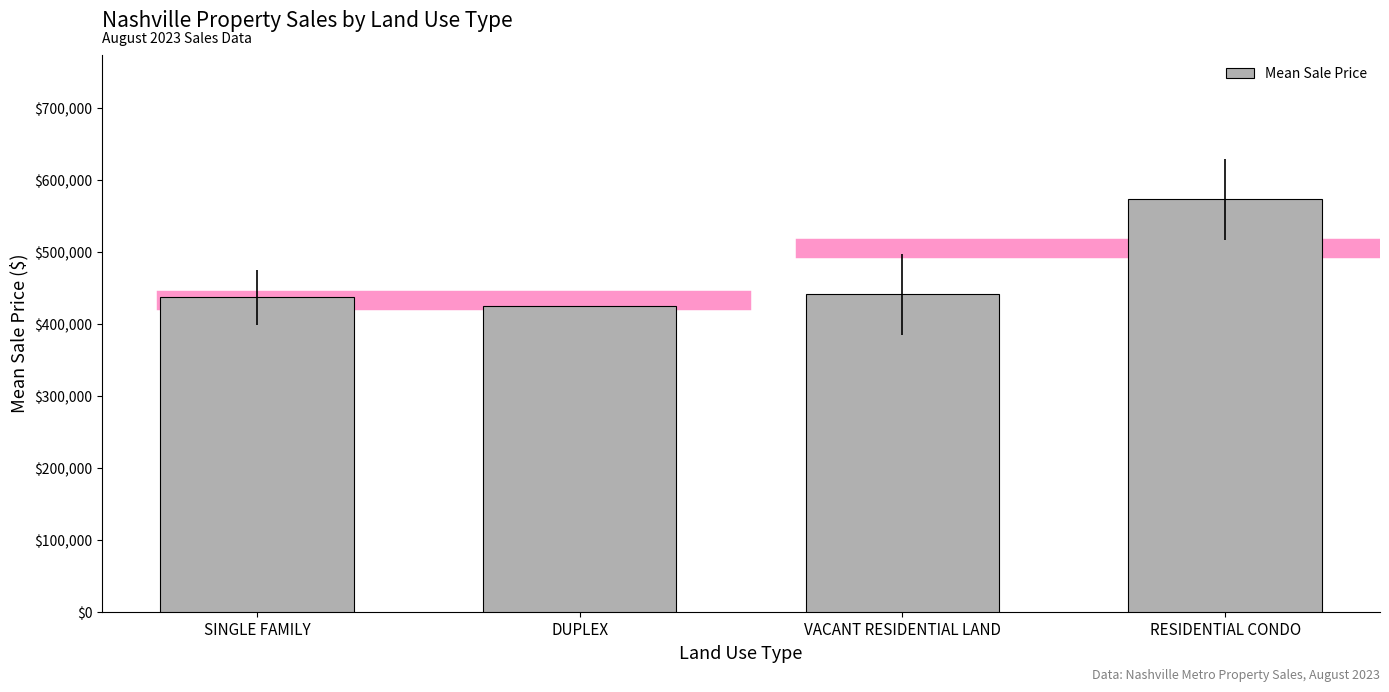

True or false: the data shows 169423.6 at DUPLEX.

False